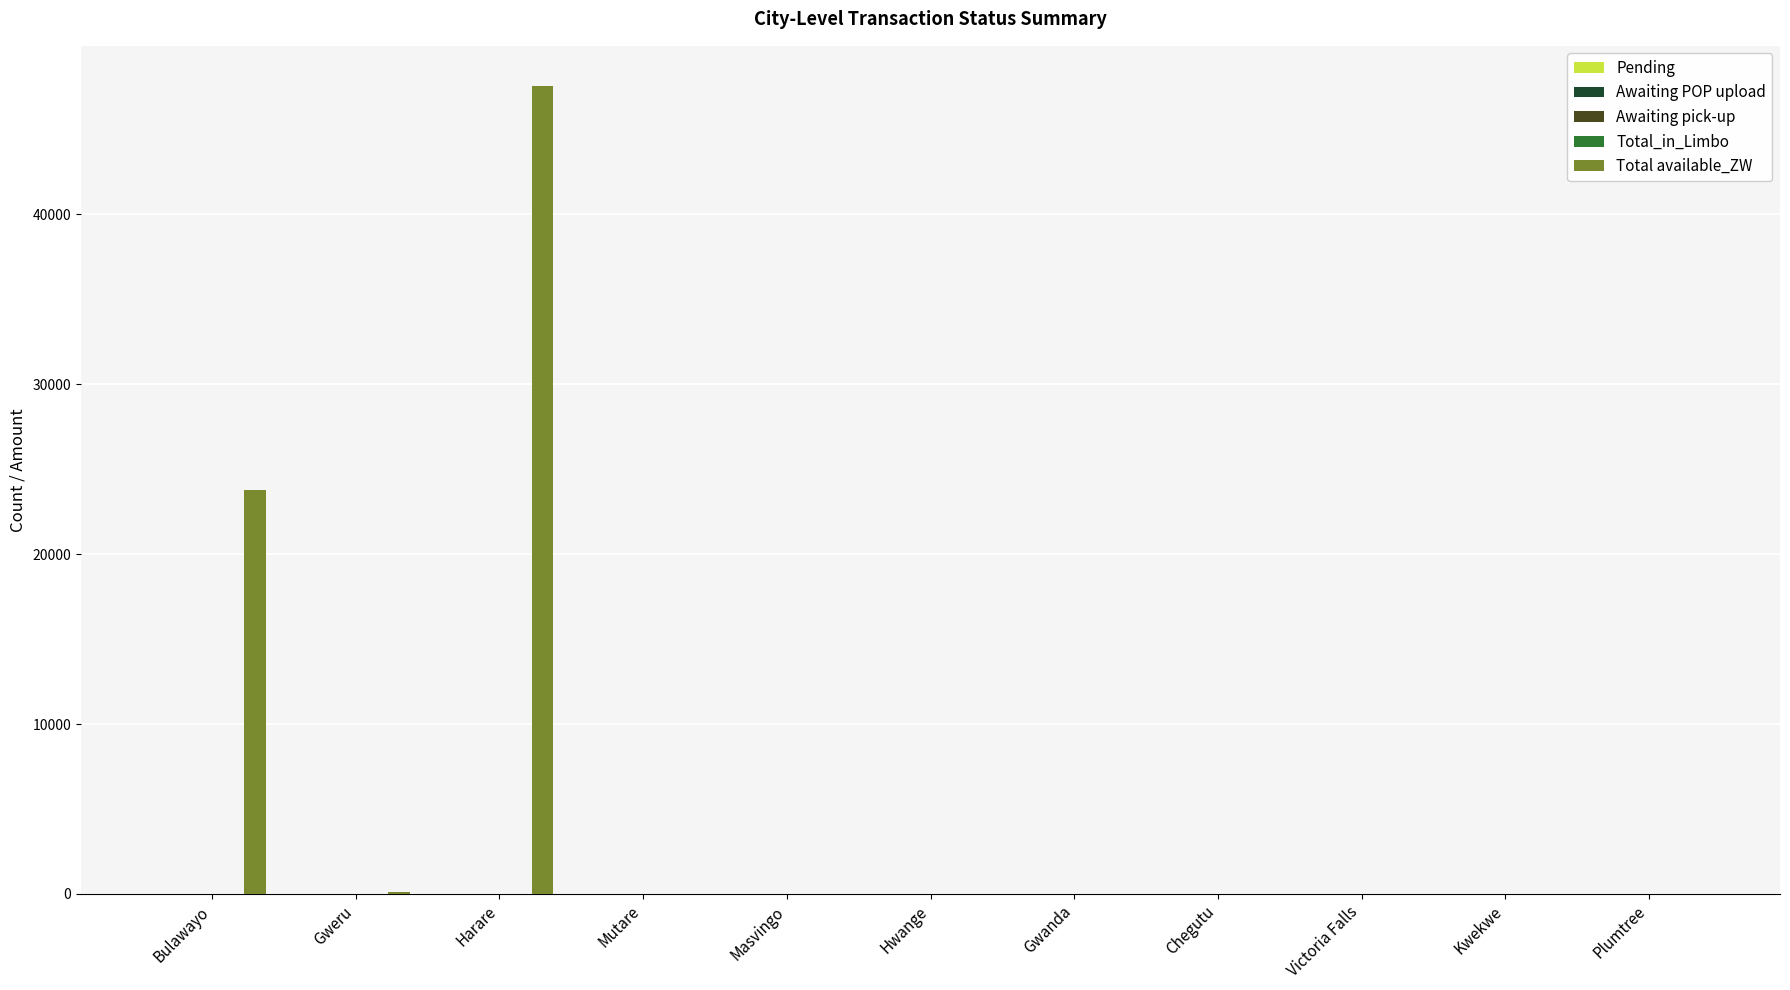

What is the sum of all Total available_ZW values?

71497.6